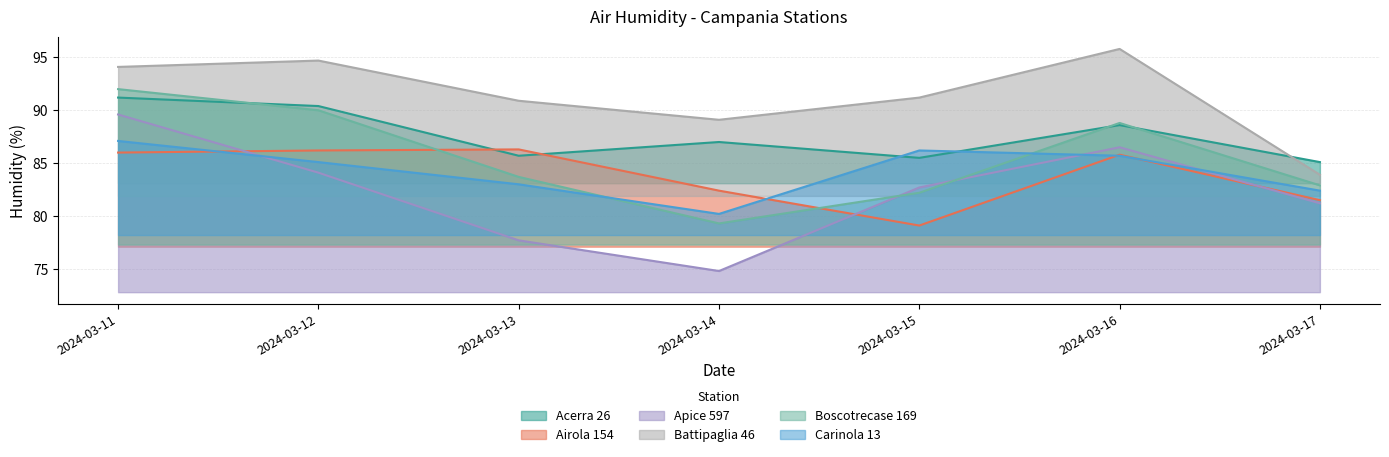

Count the number of data series in this chart.

6